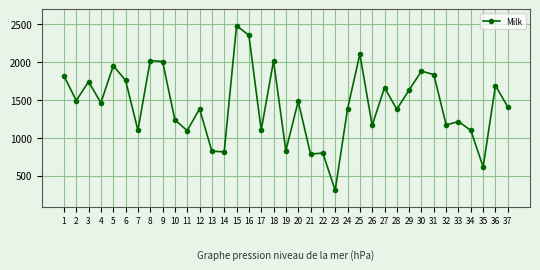

At which category does the data reach its first local valley?

2